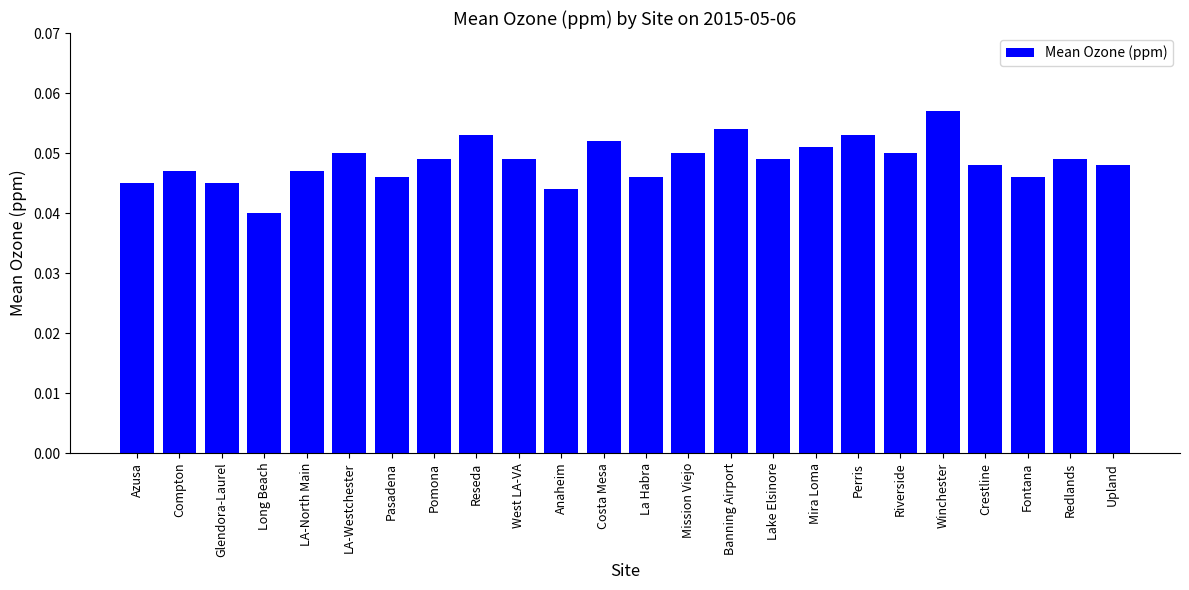

How many series are shown in this chart?

1